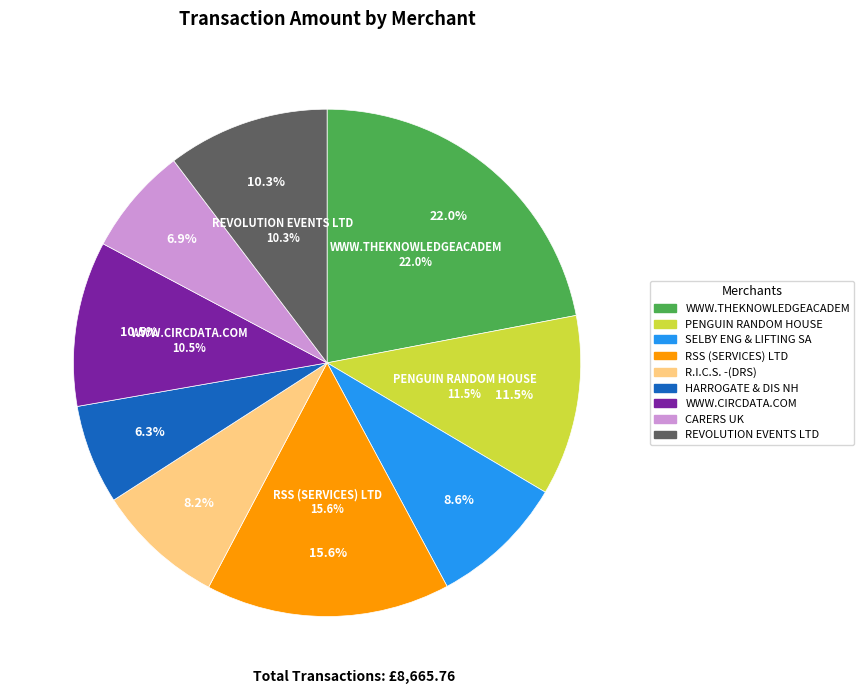

What is the smallest slice in the pie chart?

HARROGATE & DIS NH